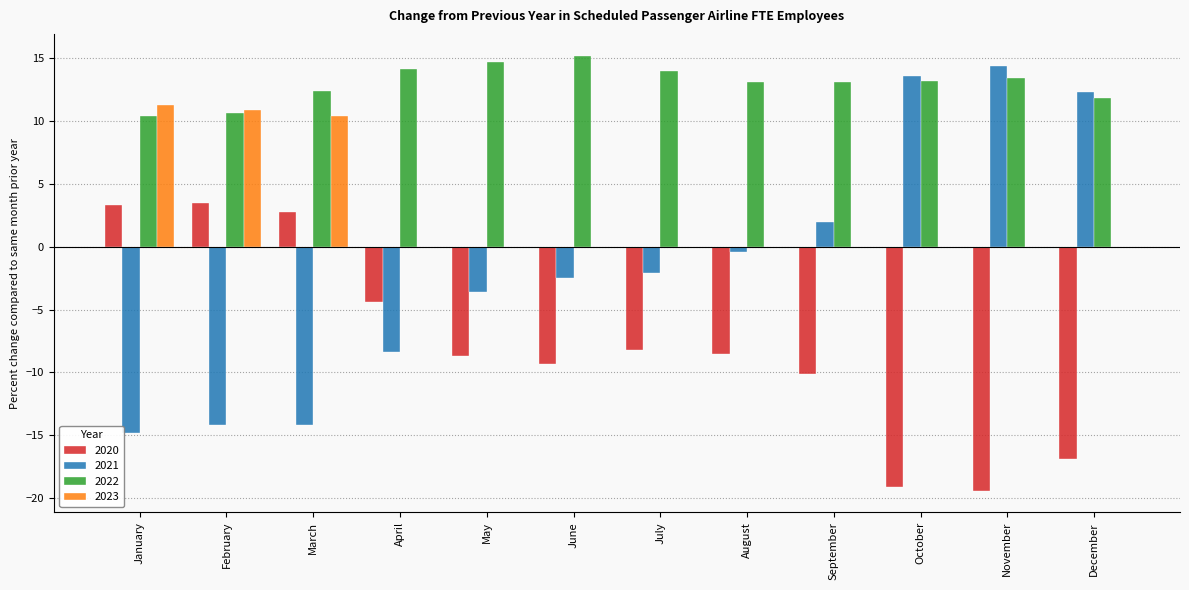

What value does the 2020 series have at January?

3.3